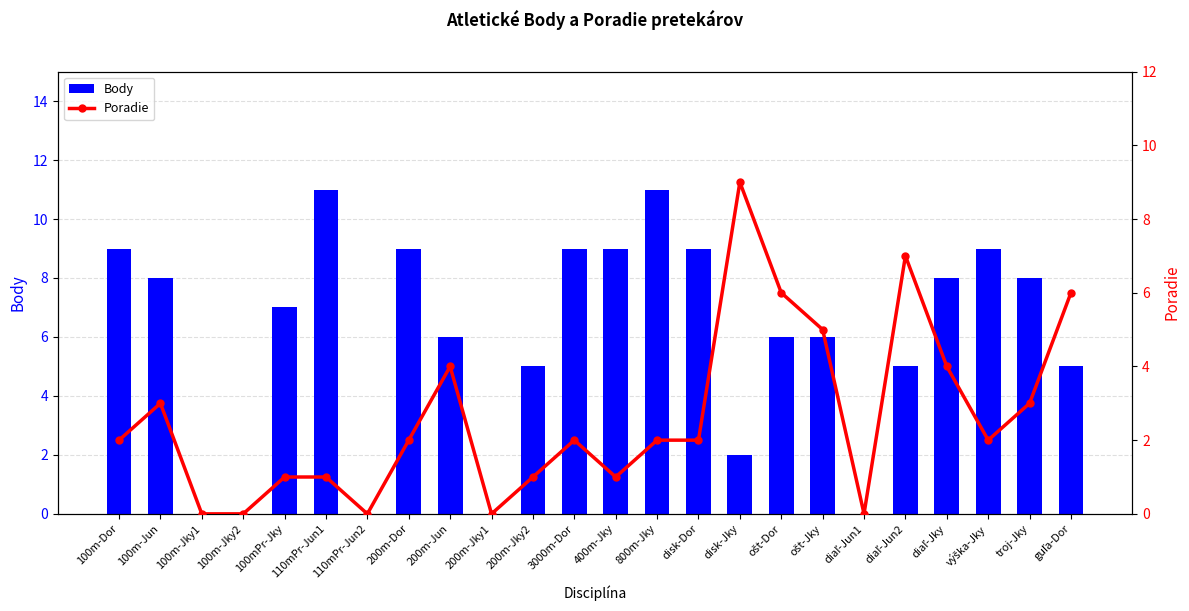

How many series are shown in this chart?

2